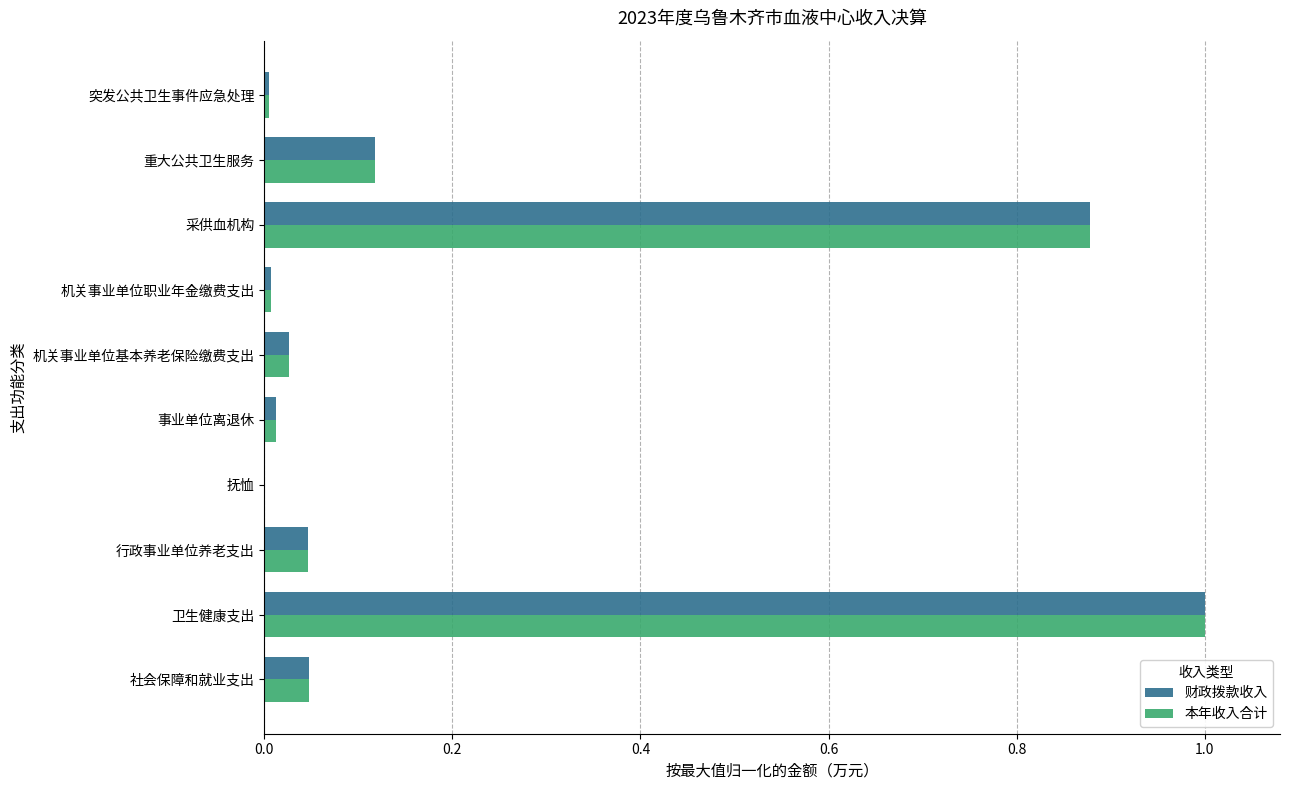

What is the greatest value displayed?

1.0